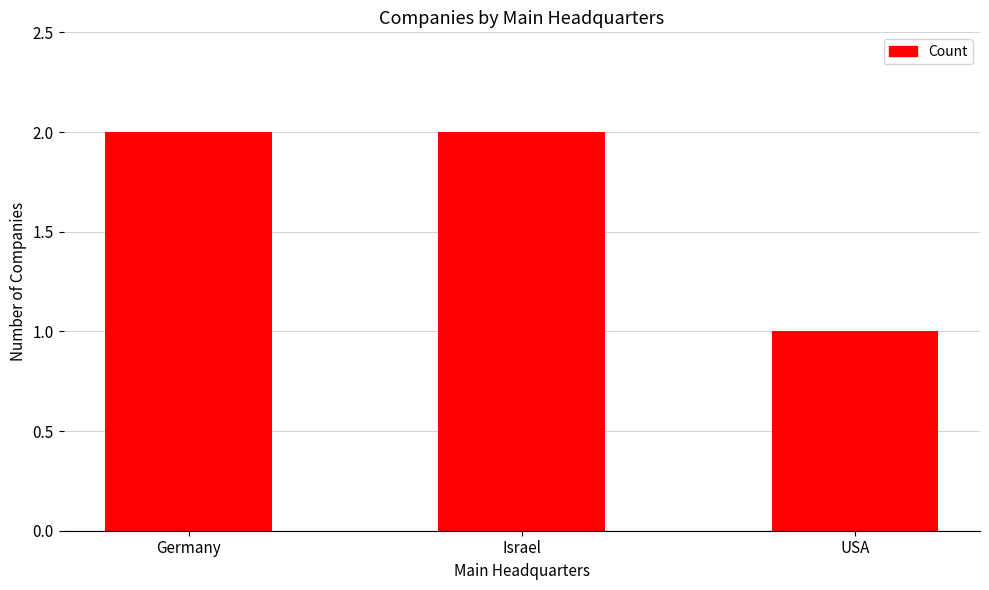

How many values are between 1 and 2?

3